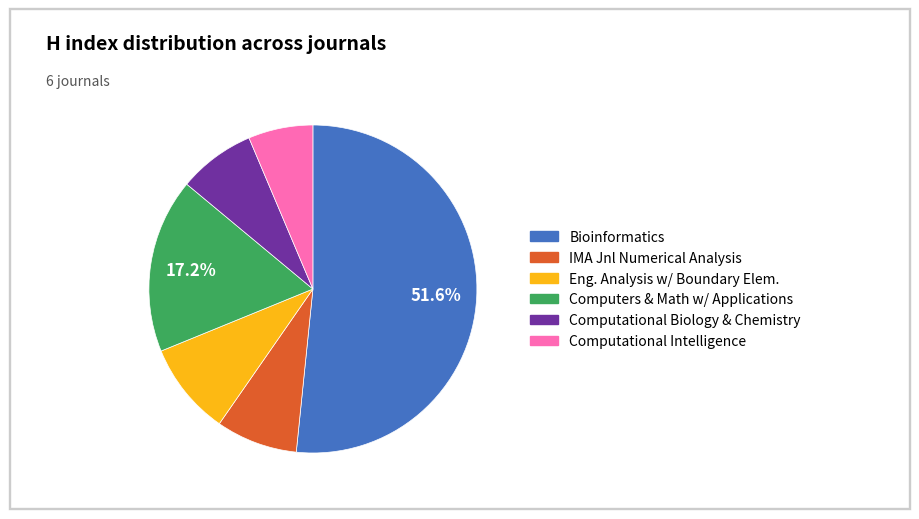

Is there any slice that represents more than half of the pie?

Yes